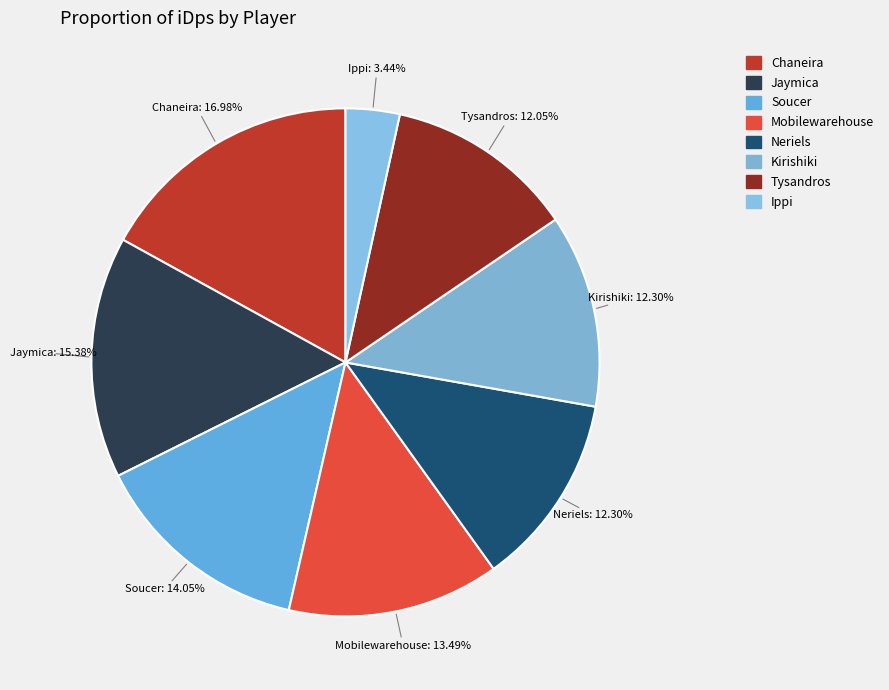

True or false: Mobilewarehouse accounts for 23% of the total.

False